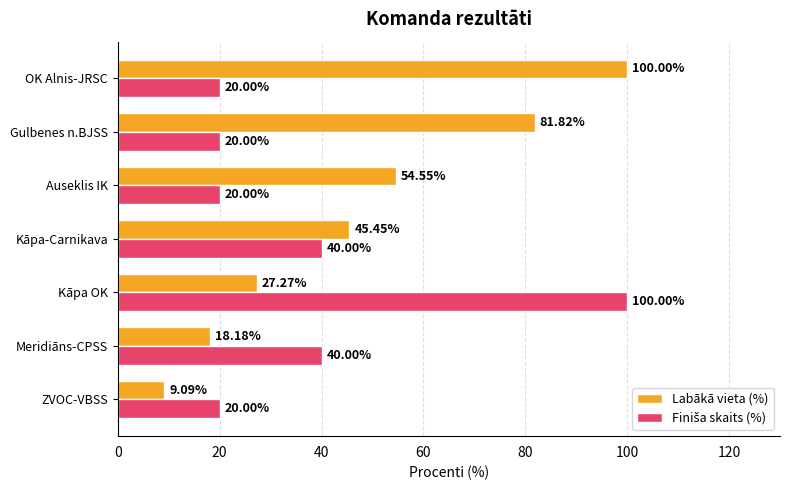

Which category has the lowest value in the Labākā vieta (%) series?

ZVOC-VBSS